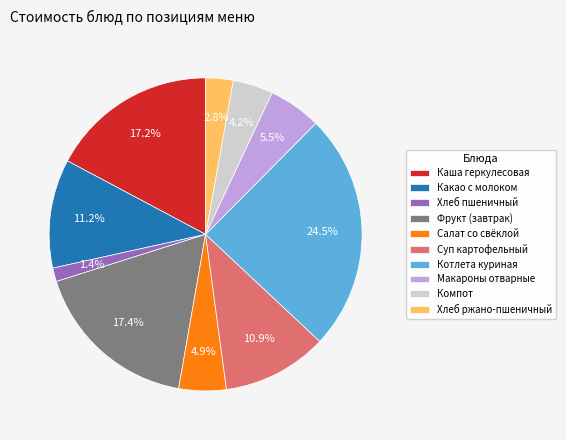

Which category has the biggest portion of the pie?

Котлета куриная